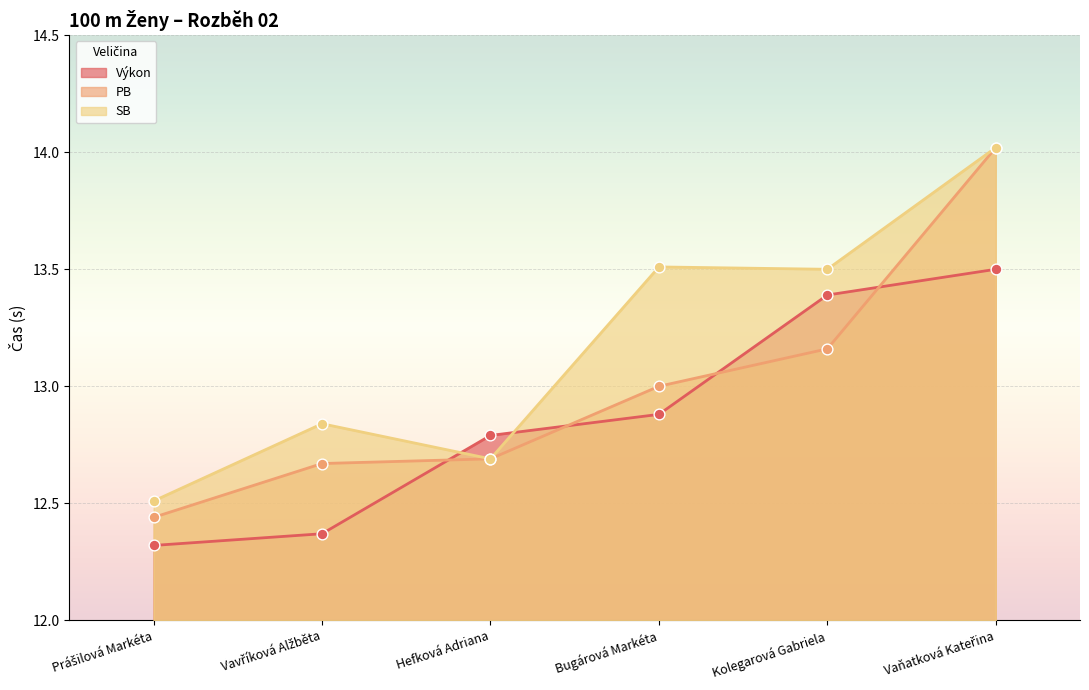

What are all the series names shown in the legend?

Výkon, PB, SB